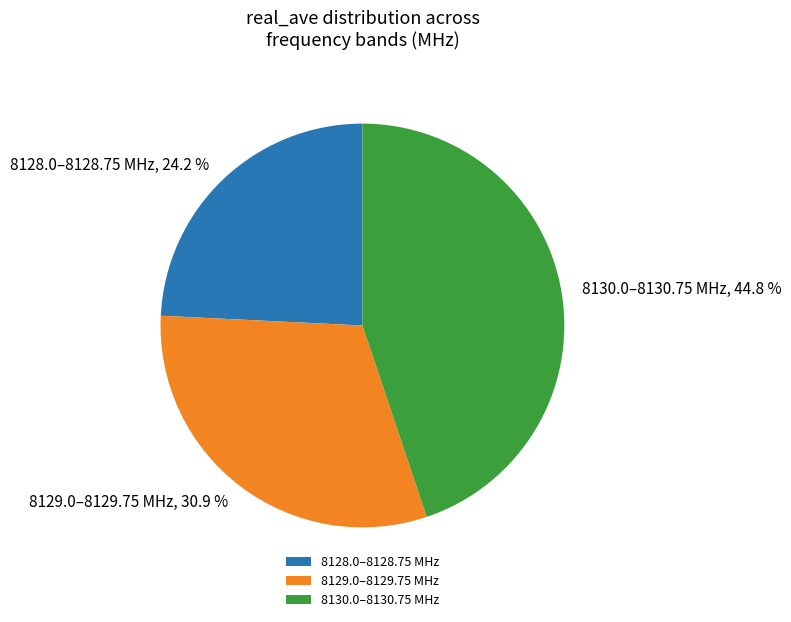

How many slices are in this pie chart?

3